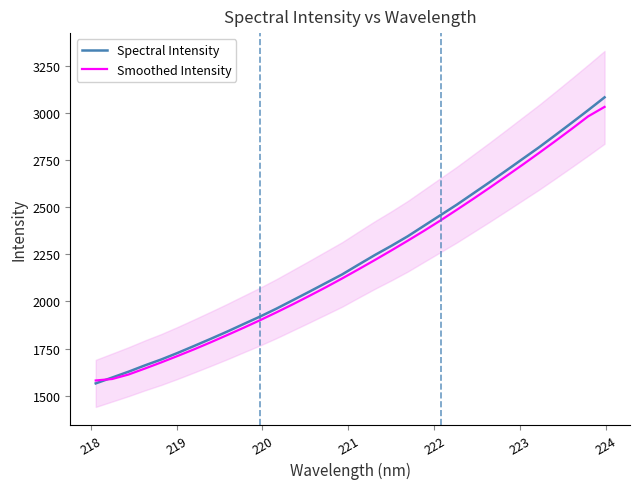

What is the greatest value displayed?

3085.1